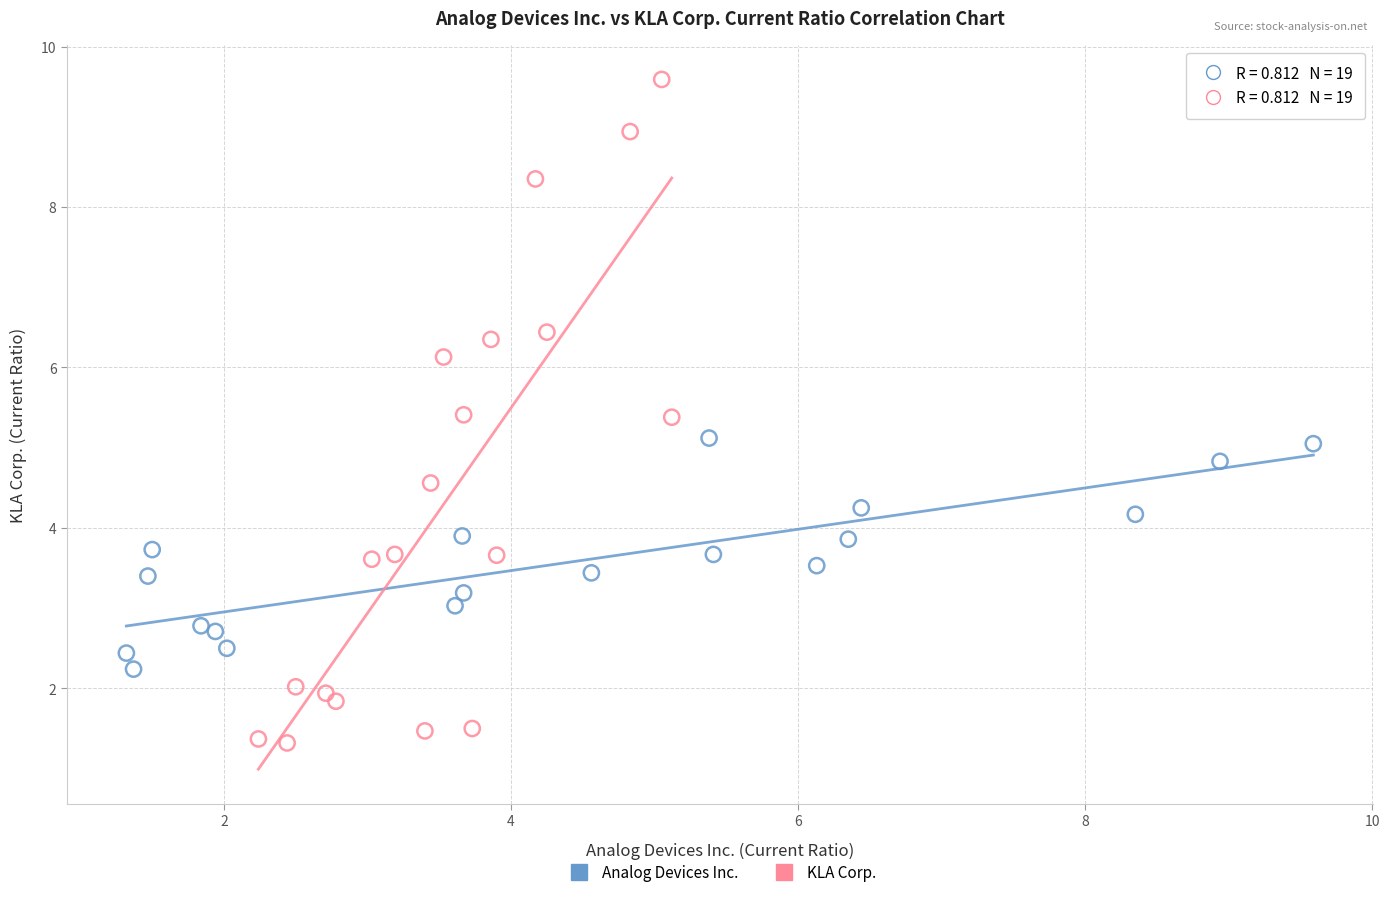

Which series has the largest Y range (max minus min)?

KLA Corp.